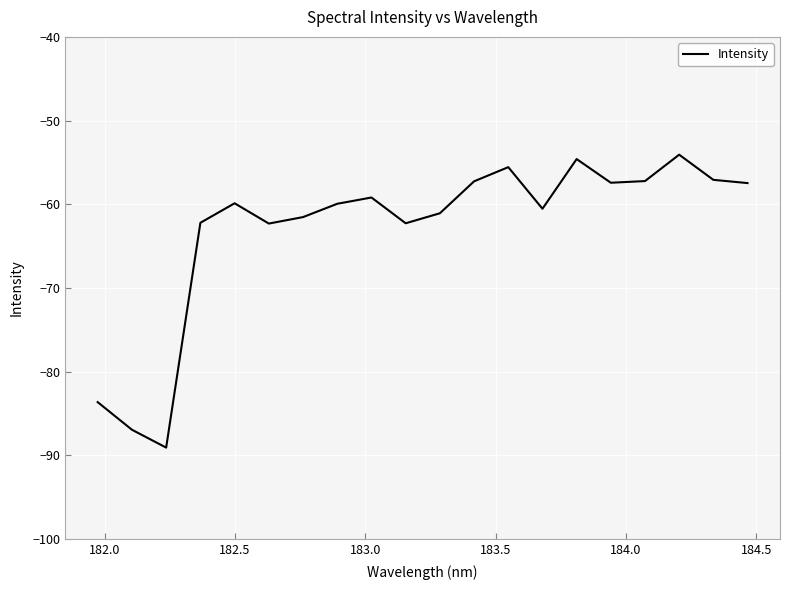

What is the difference between the maximum and minimum values?

35.0